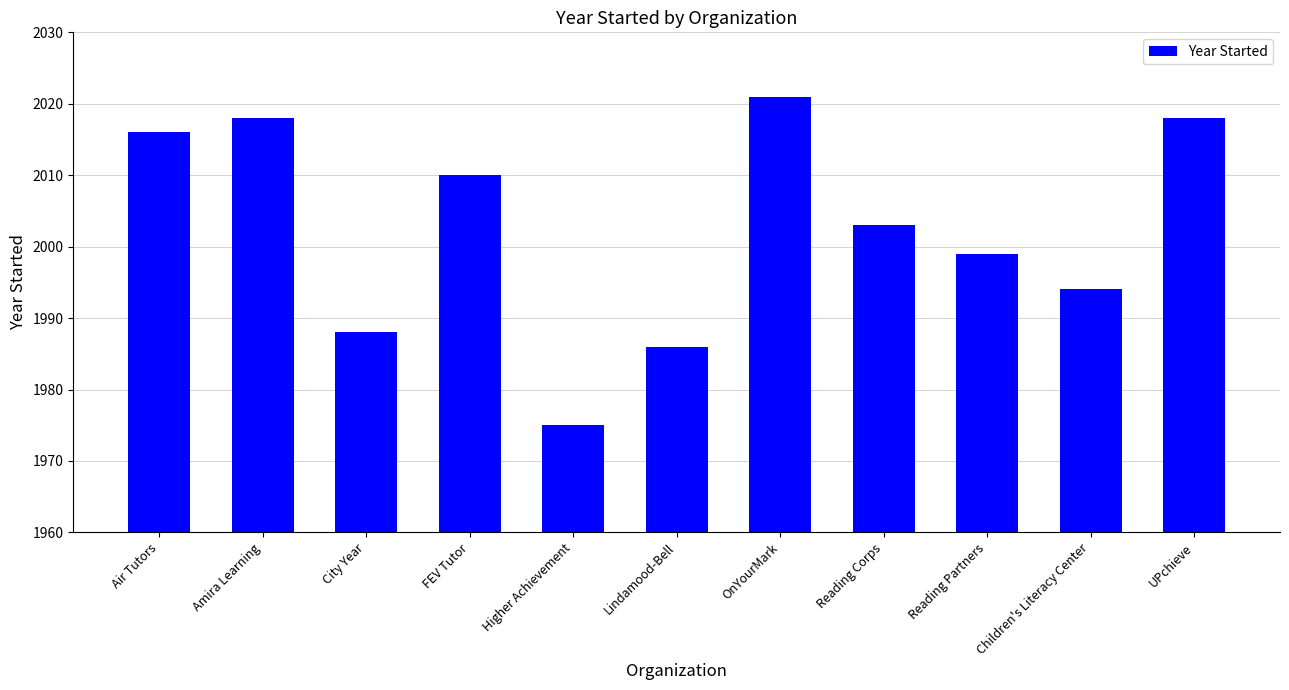

What is the difference between the maximum and minimum values?

46